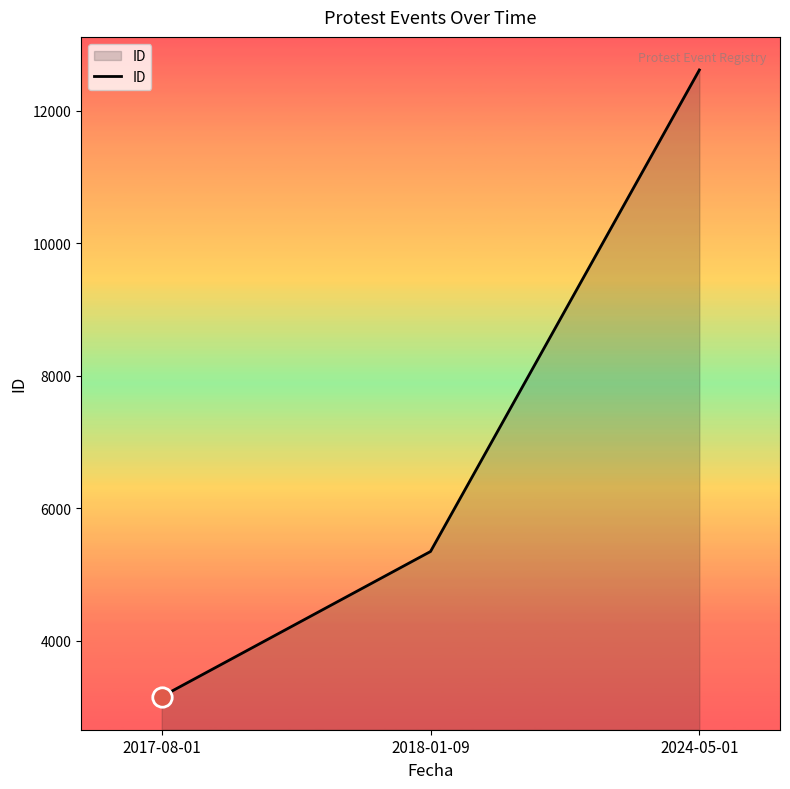

What is the average value?

7037